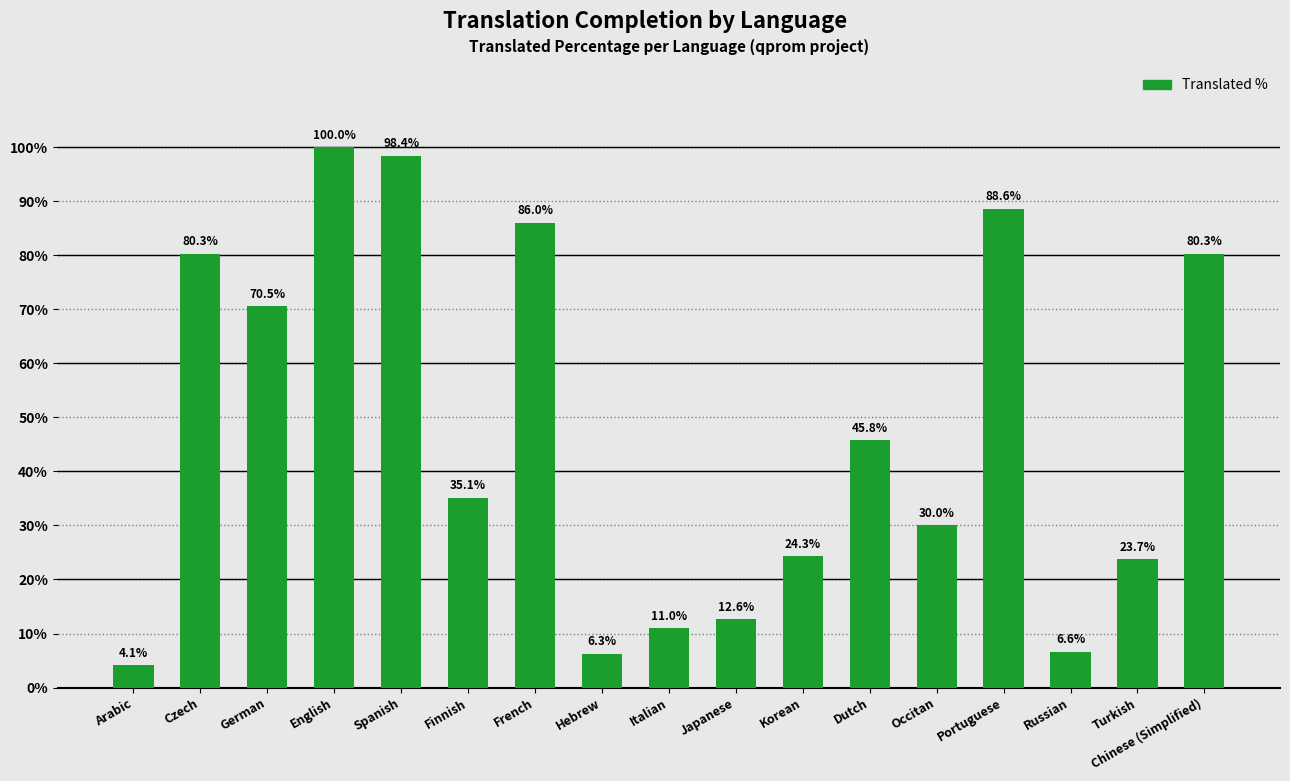

What is the sum of all values?

803.6